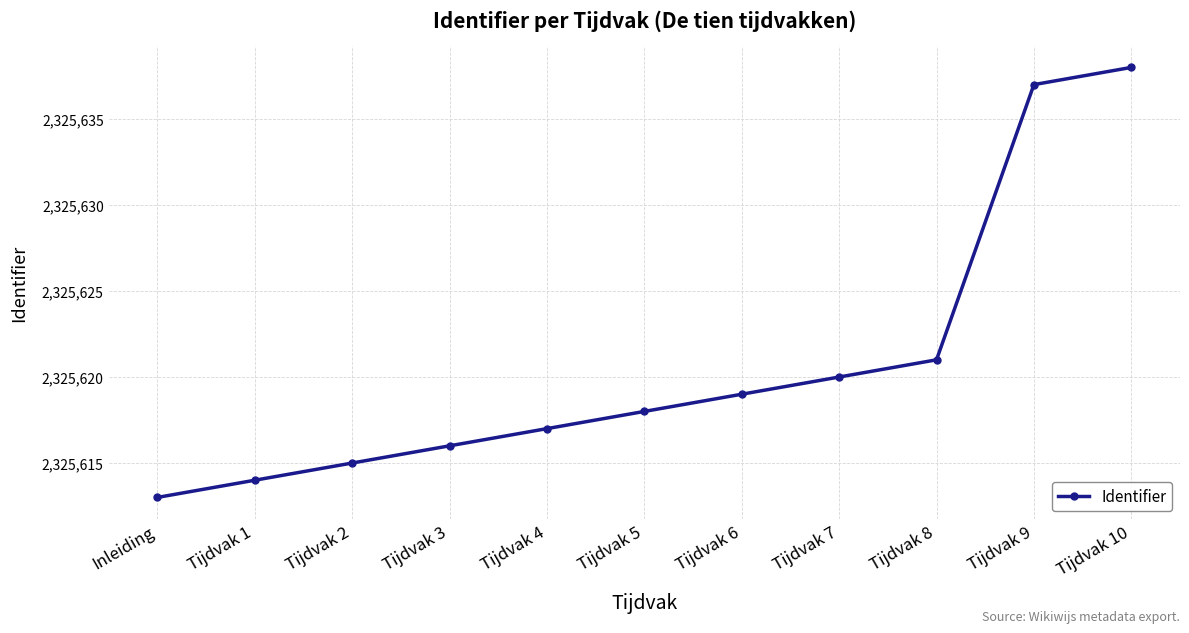

What is the ratio of the value at Tijdvak 2 to the value at Tijdvak 7?

1.0